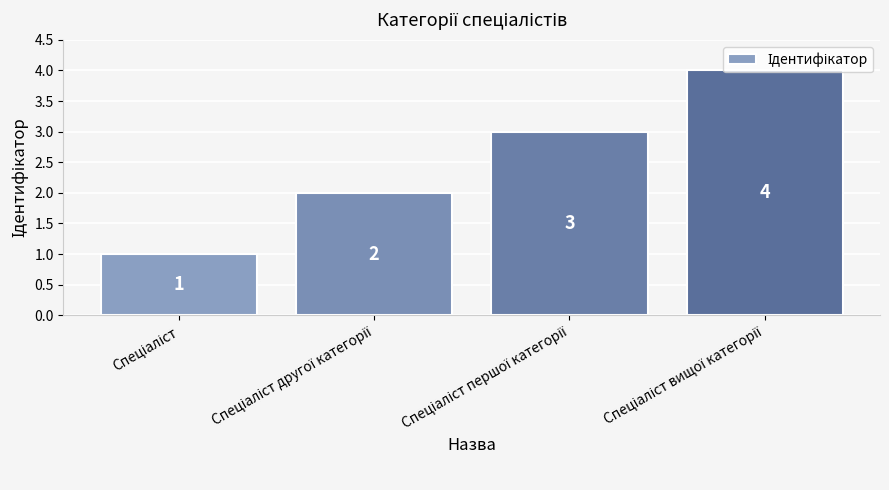

Does the chart contain stacked bars?

No